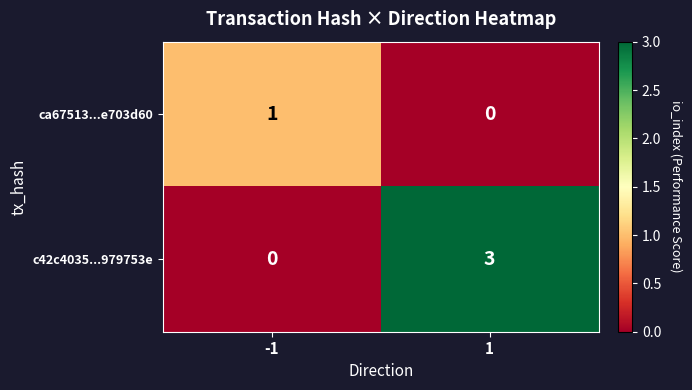

Is it true that c42c4035...979753e equals 3 at 1?

True